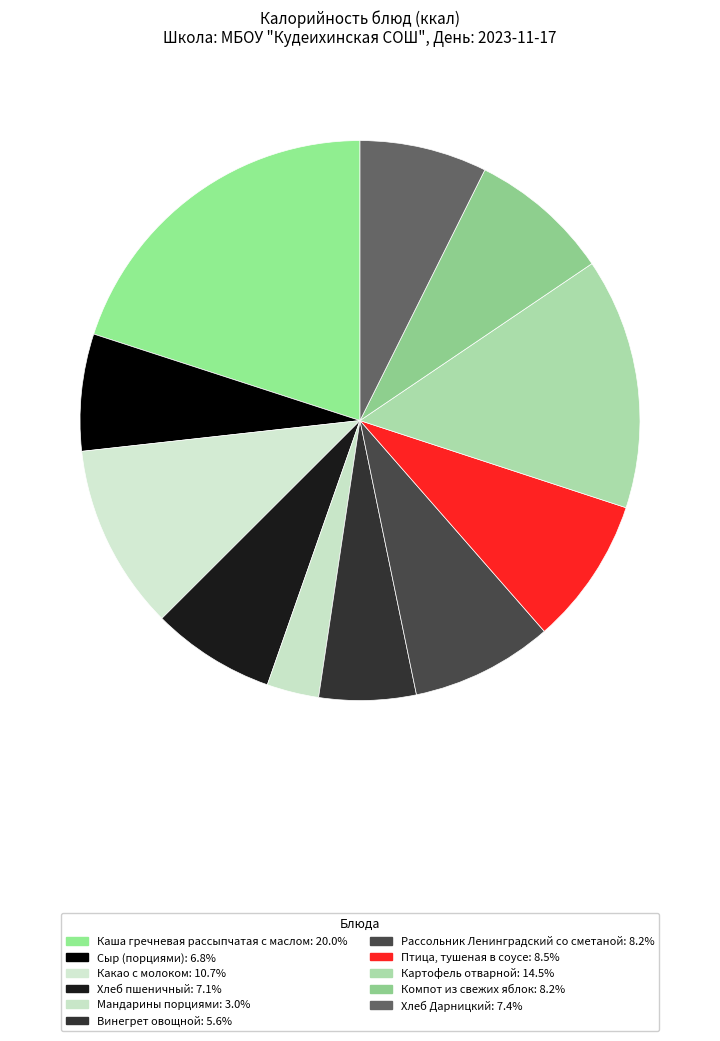

To the nearest percent, what is the combined percentage of Компот из свежих яблок and Картофель отварной?

23%